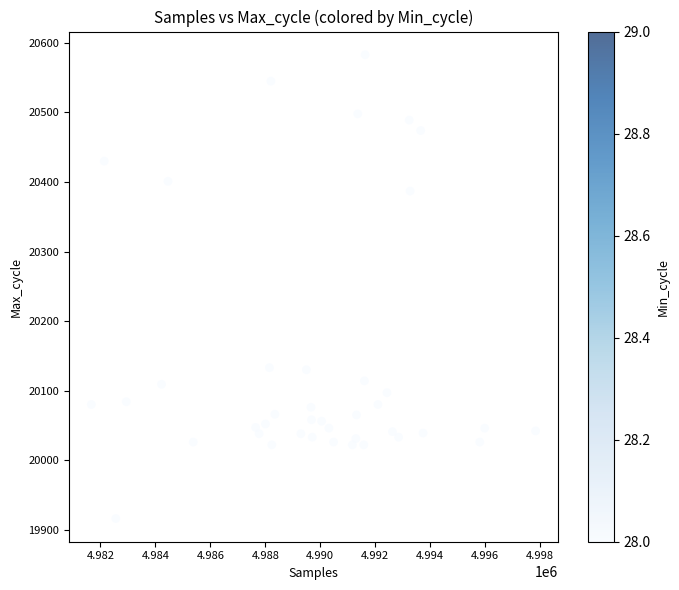

What is the range of Y values (max minus min)?

667